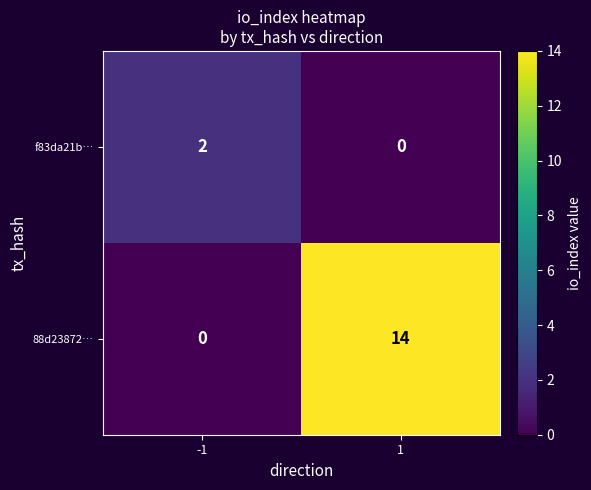

Rank the series by their average value, from lowest to highest.

f83da21b…, 88d23872…